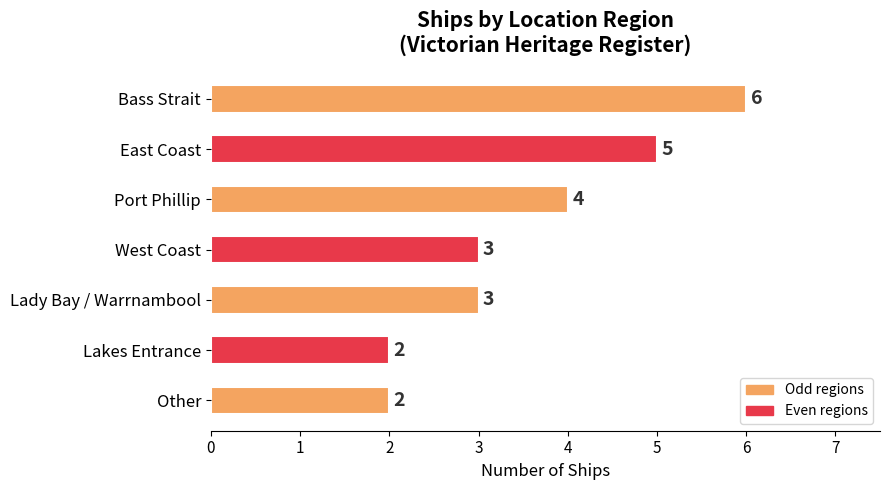

Which has a higher value, Bass Strait or Other?

Bass Strait